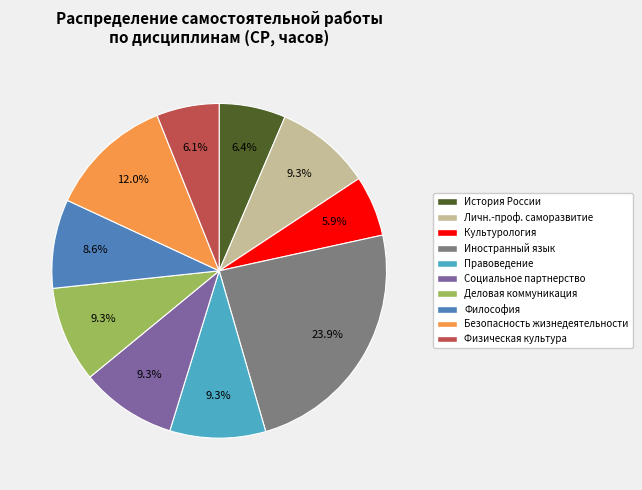

Is there any slice that represents more than half of the pie?

No